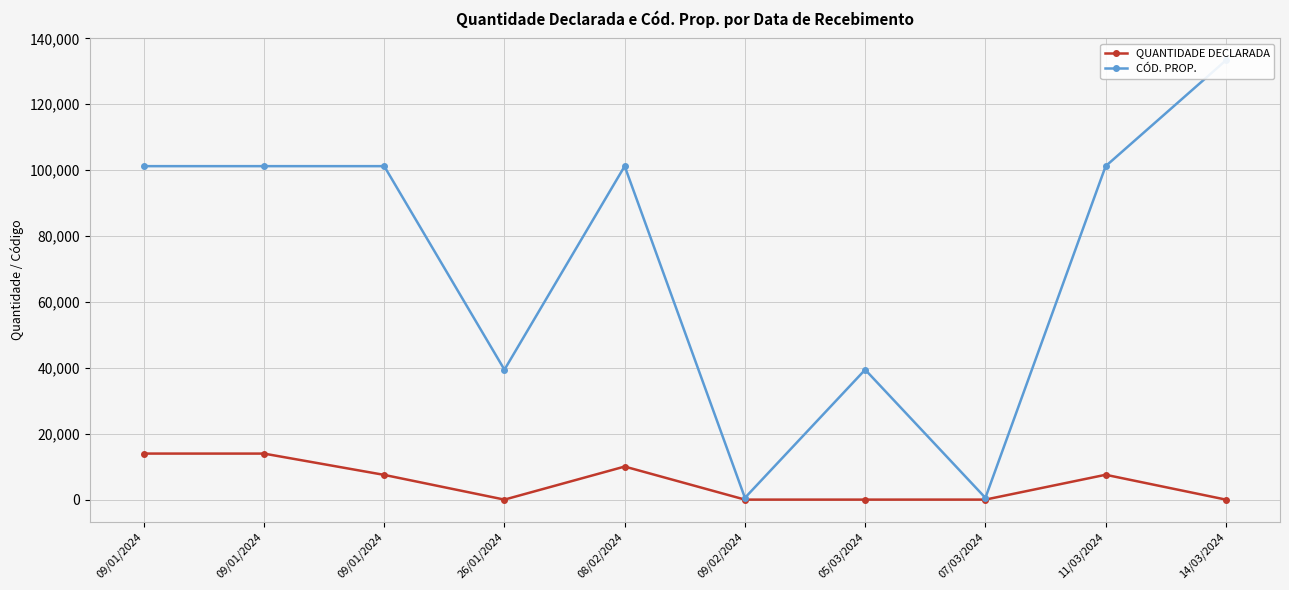

Which series has the widest spread of values?

CÓD. PROP.